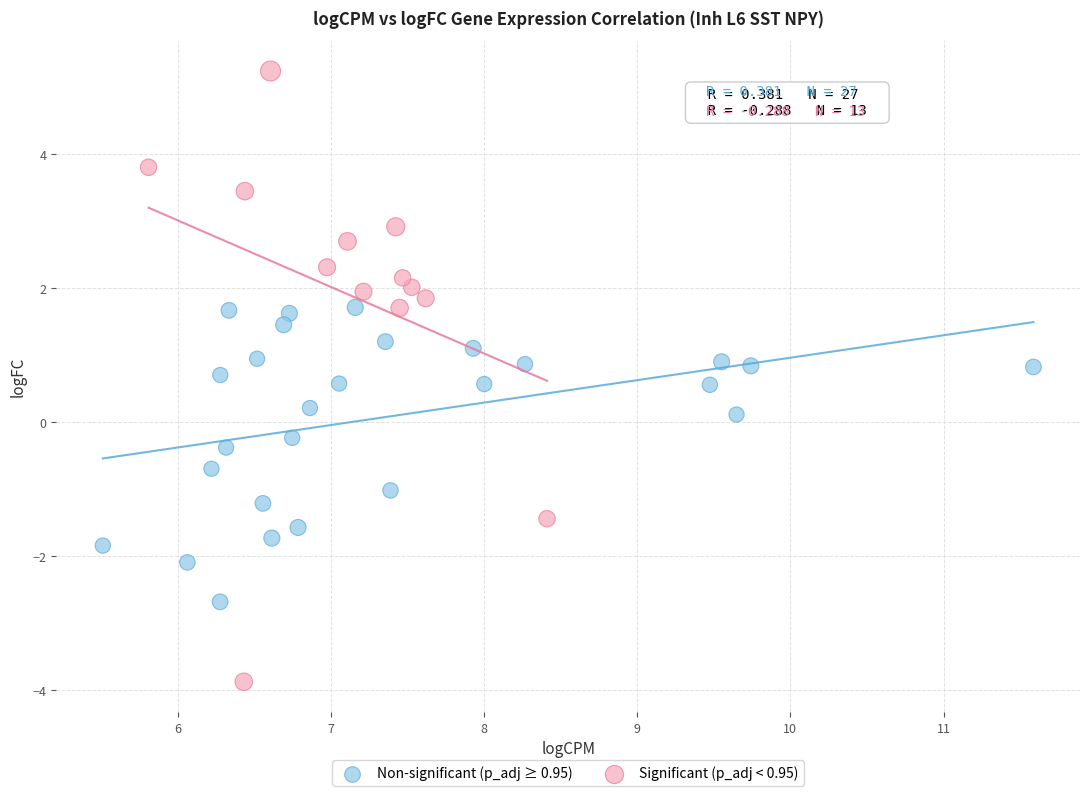

Which series reaches the minimum Y coordinate?

Significant (p_adj < 0.95)